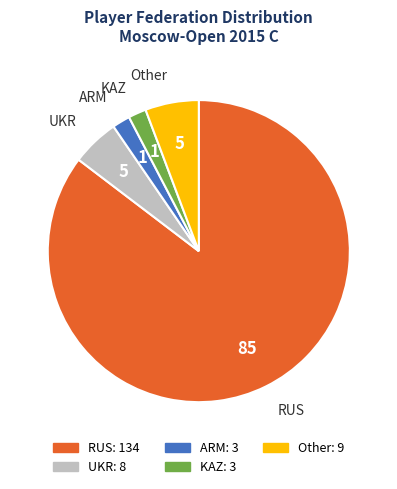

How many slices are in this pie chart?

5